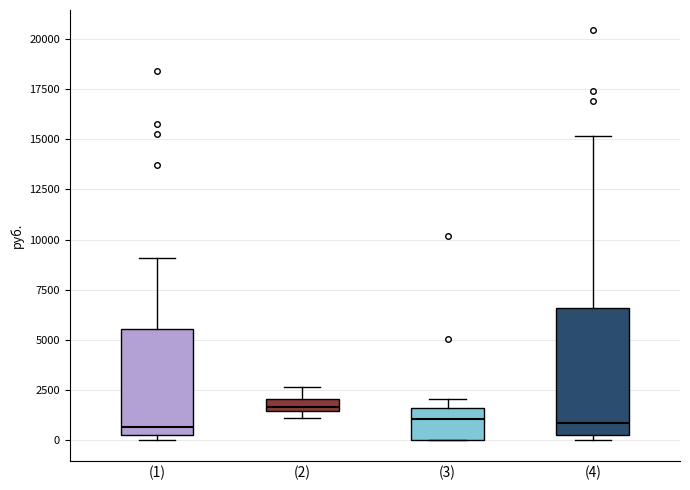

Which box has the highest median line?

(2)